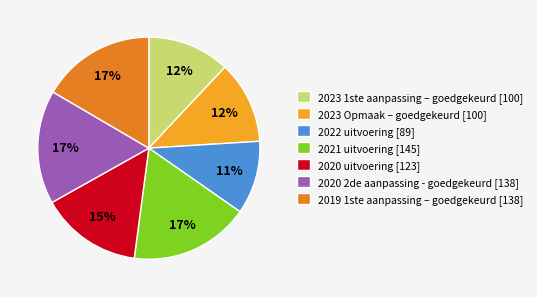

Does 2023 1ste aanpassing – goedgekeurd account for over 50% of the chart?

No